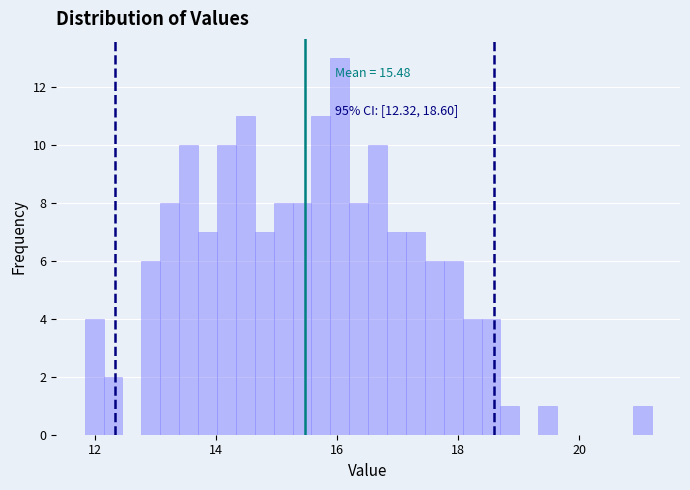

Around what value on the x-axis is the tallest bar? Give the approximate position of its centre, as read against the axis.

16.0